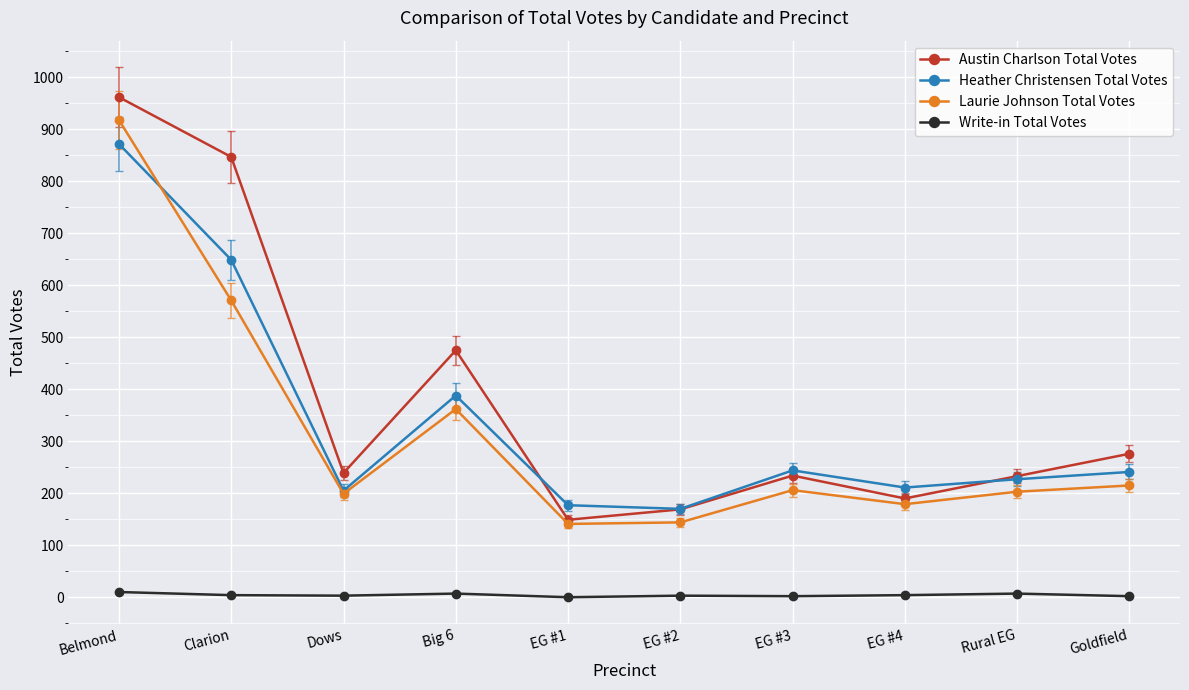

Does the chart display data point markers on the line(s)?

Yes